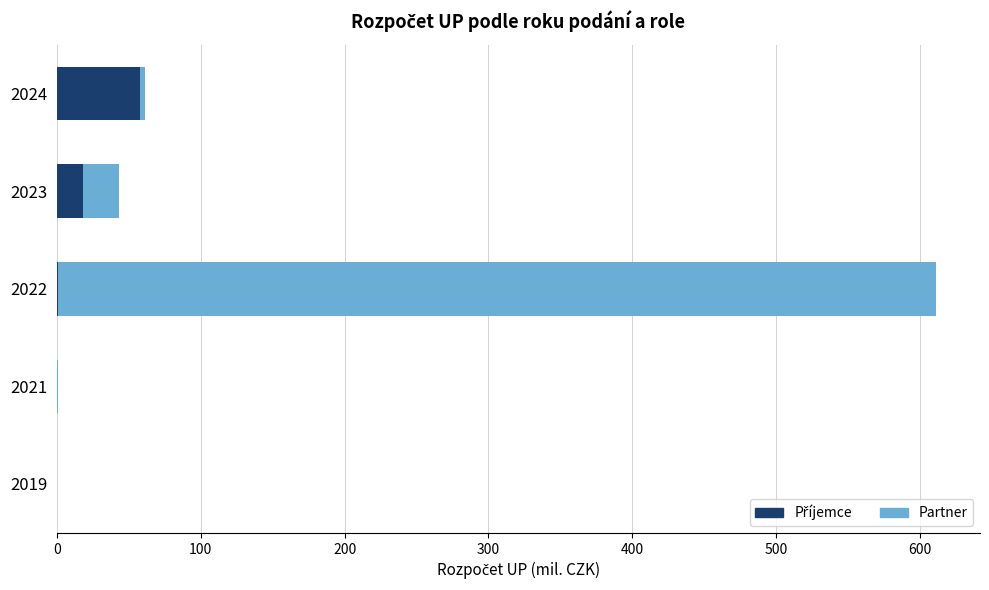

What is the total value across all series at 2023?

43.3